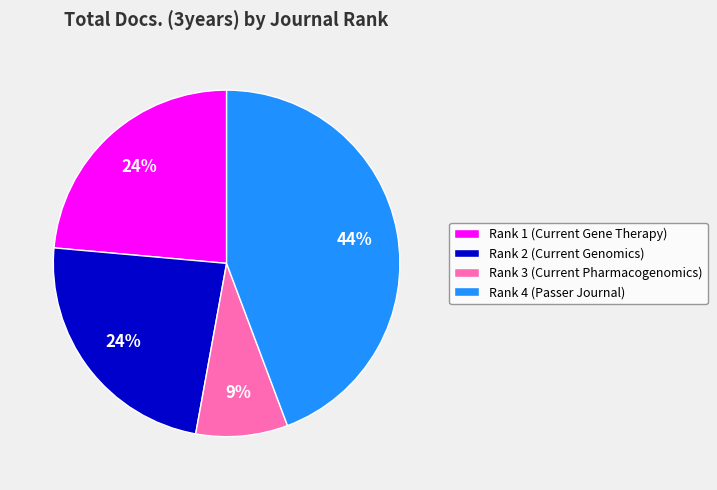

Which slice is the smallest?

Rank 3 (Current Pharmacogenomics)